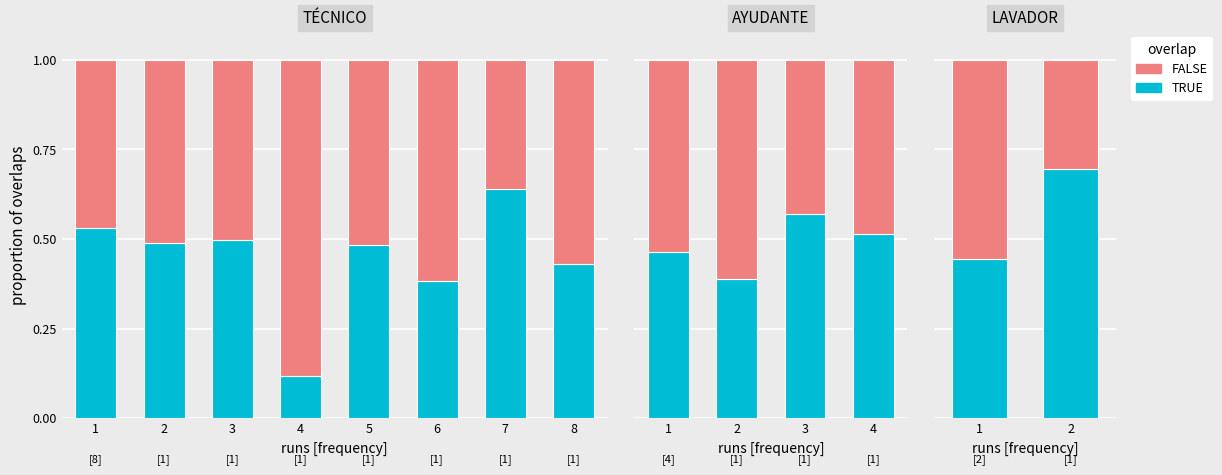

At which label does FALSE reach its minimum?

2